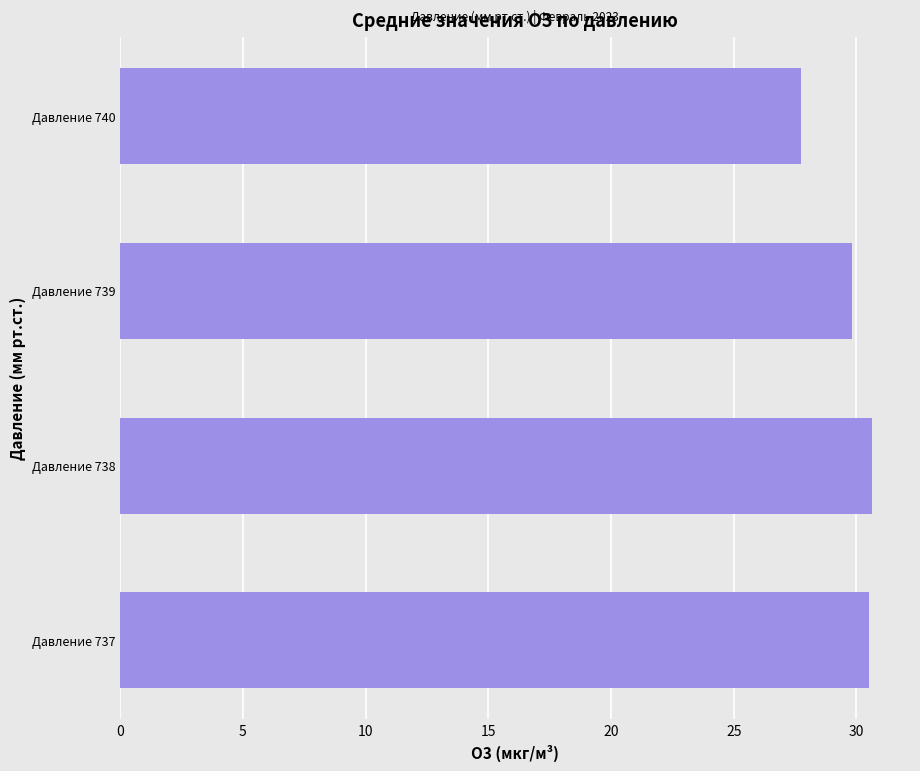

What is the change in value from Давление 739 to Давление 740?

-2.1